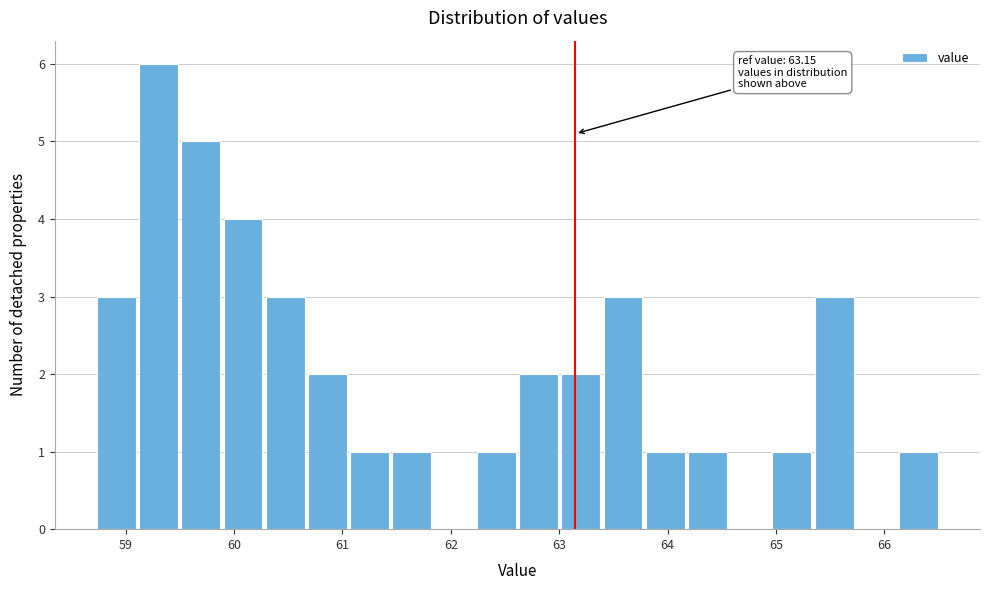

Around what value on the x-axis is the tallest bar? Give the approximate position of its centre, as read against the axis.

59.3